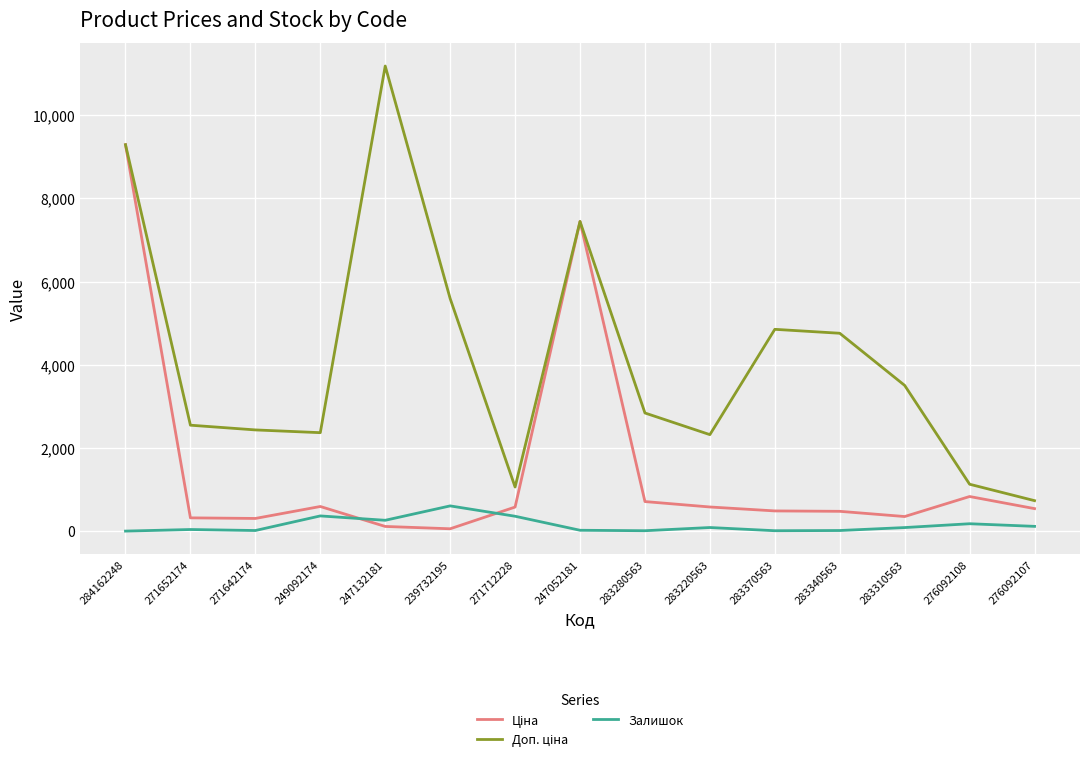

What is the spread (max minus min) of values at 284162248?

9290.5